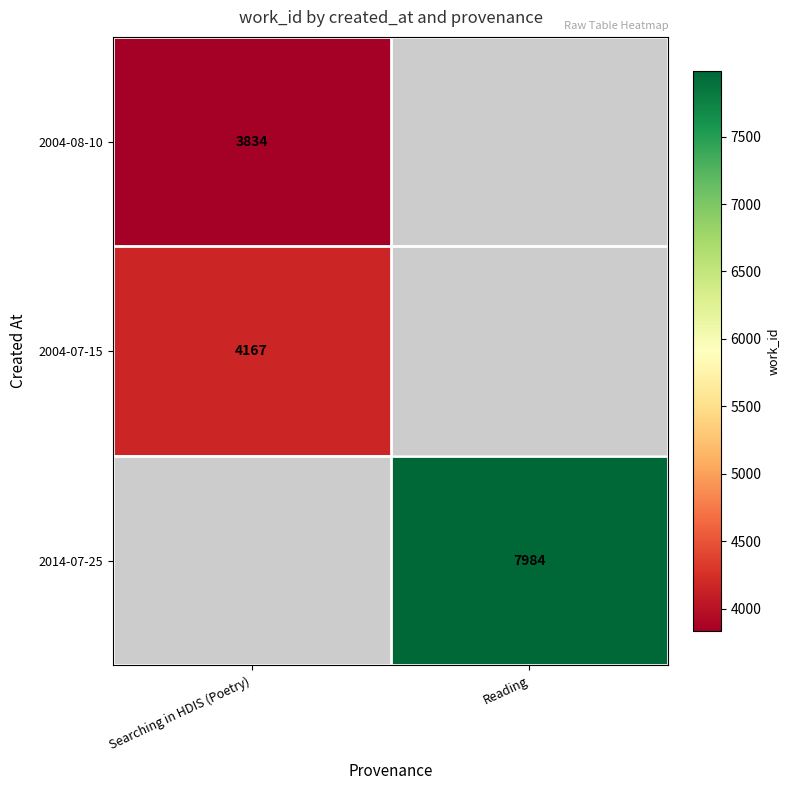

True or false: 2014-07-25 has a value of 1941.5 at Reading.

False